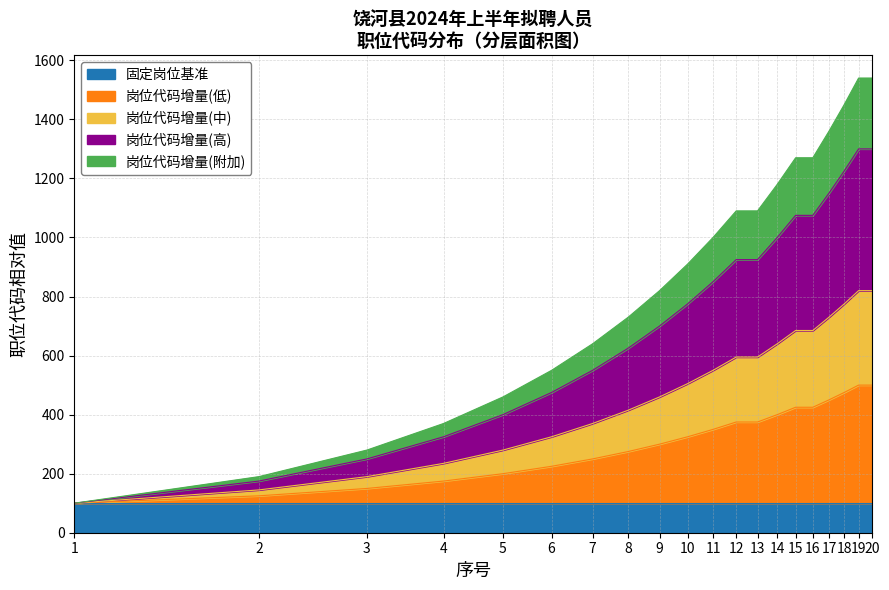

List the labels in order of value, smallest first.

1, 2, 3, 4, 5, 6, 7, 8, 9, 10, 11, 12, 13, 14, 15, 16, 17, 18, 19, 20